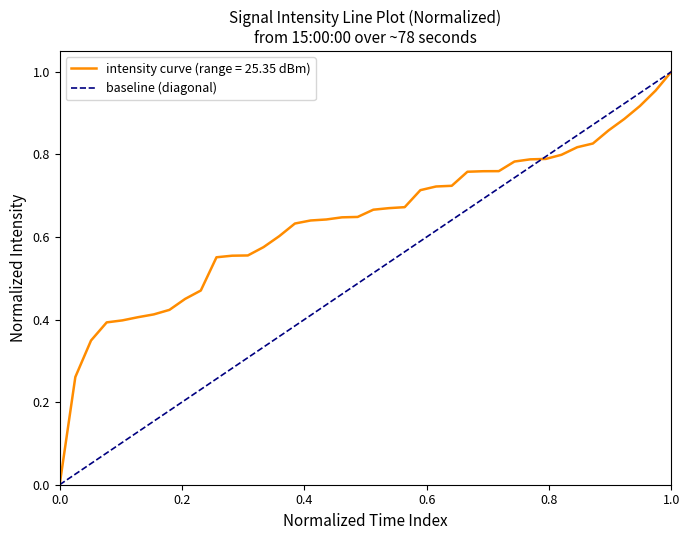

True or false: the data shows 0 at 0.0.

True